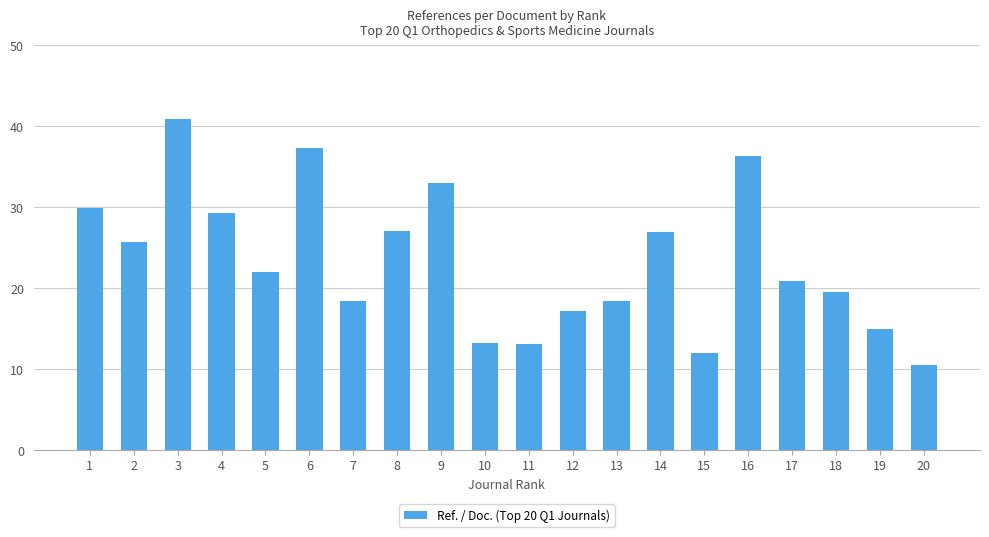

What is the difference between the second highest and minimum values?

26.9